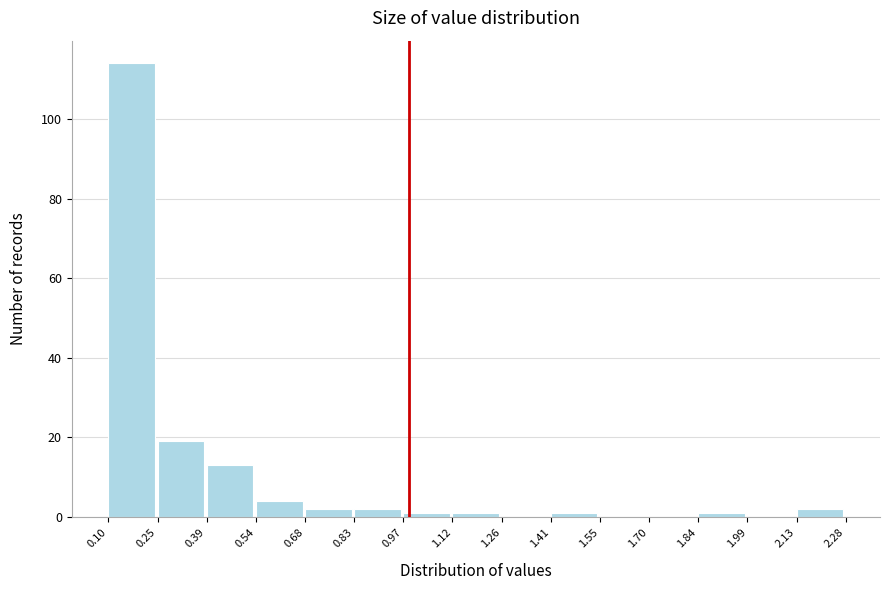

What is the height of the bar covering 2.13 to 2.28 on the x-axis? The values are not printed on the chart, so give them approximately, as read against the axis.

2